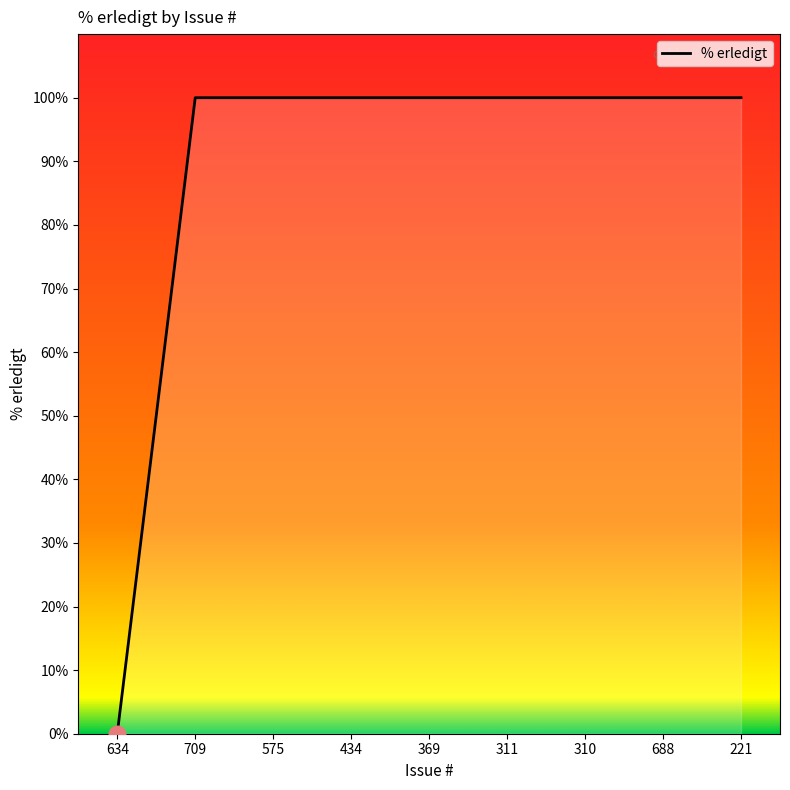

What is the sum of the values at 634 and 709?

100